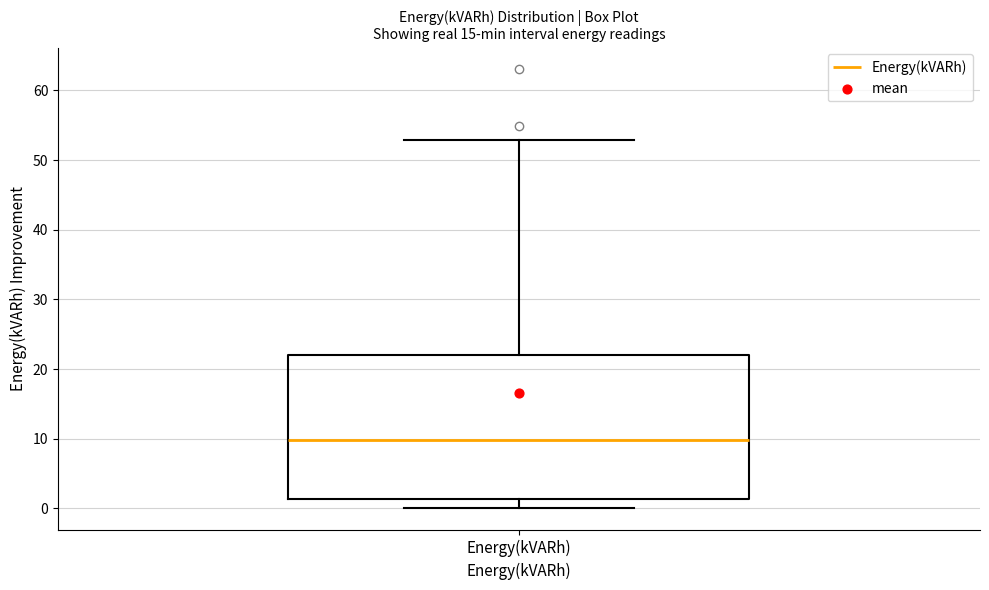

Read this box plot against the y-axis: the position of the median line, the range covered by the box, and the ends of both whiskers. The values are not printed on the chart, so give them approximately, as read against the axis.

median 10, box 1 to 22, whiskers 0 to 53